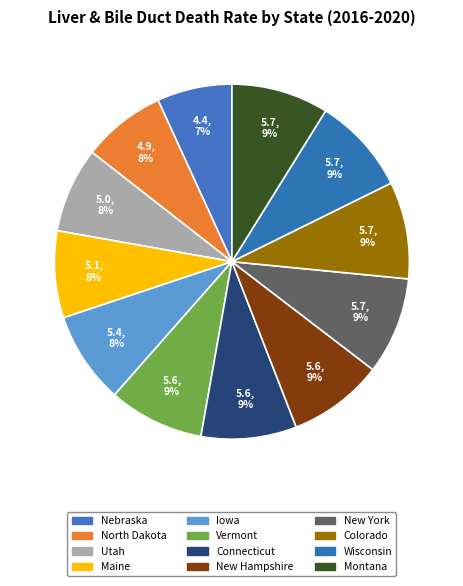

Count the number of slices in the pie.

12